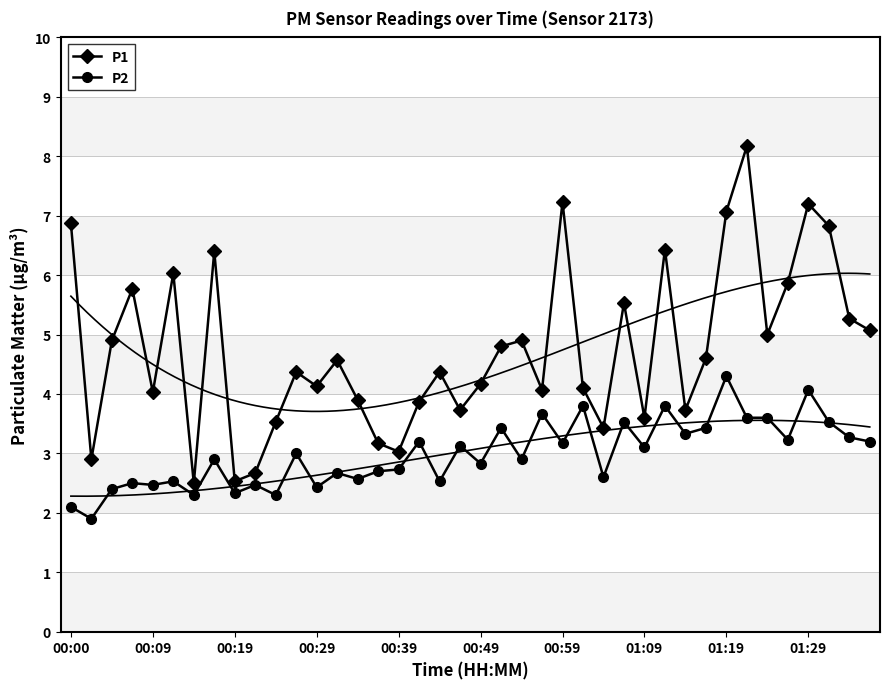

Reading left to right, extract all data points from this chart.

P1: 6.9	2.9	4.9	5.8	4.0	6.0	2.5	6.4	2.5	2.7	3.5	4.4	4.1	4.6	3.9	3.2	3.0	3.9	4.4	3.7	4.2	4.8	4.9	4.1	7.2	4.1	3.4	5.5	3.6	6.4	3.7	4.6	7.1	8.2	5.0	5.9	7.2	6.8	5.3	5.1
P2: 2.1	1.9	2.4	2.5	2.5	2.5	2.3	2.9	2.3	2.5	2.3	3.0	2.4	2.7	2.6	2.7	2.7	3.2	2.5	3.1	2.8	3.4	2.9	3.7	3.2	3.8	2.6	3.5	3.1	3.8	3.3	3.4	4.3	3.6	3.6	3.2	4.1	3.5	3.3	3.2